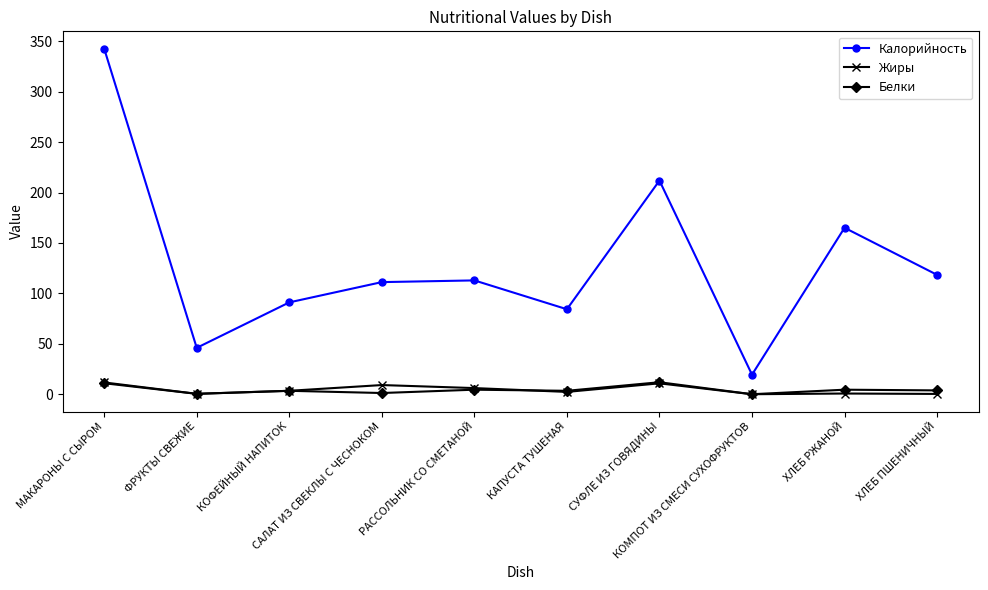

How many lines are shown in the chart?

3